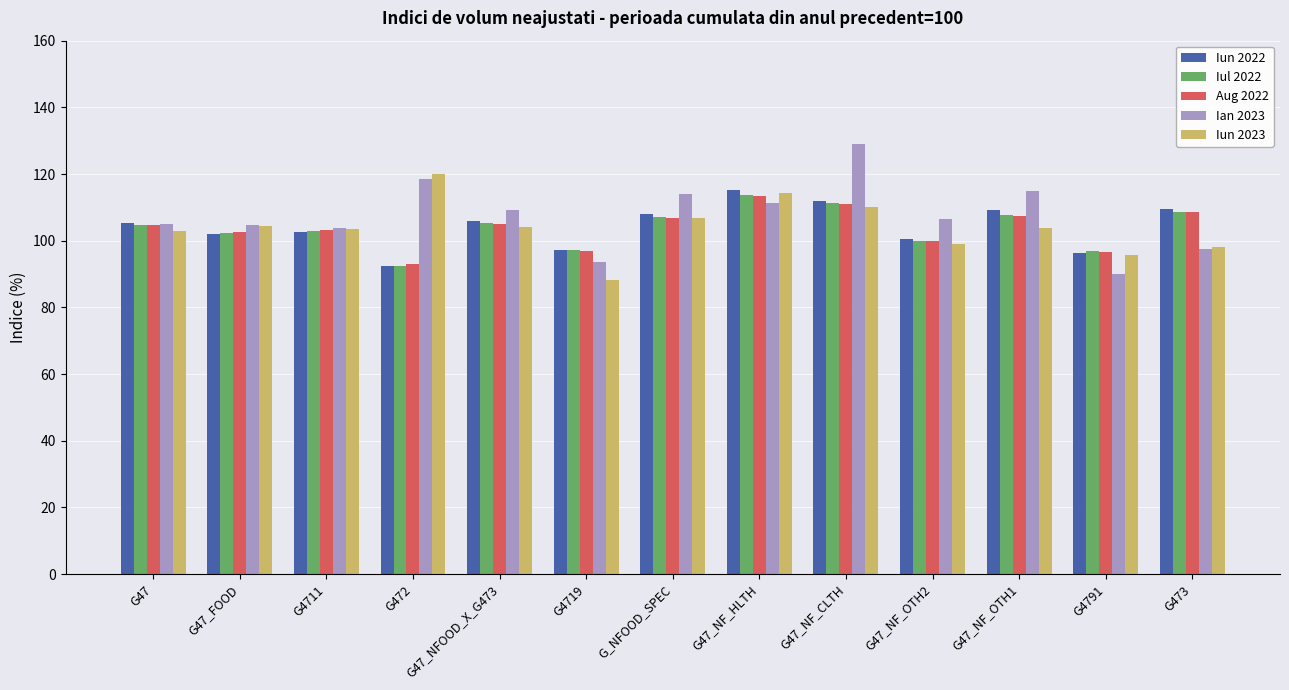

True or false: Iun 2022 has a value of 32.8 at G4791.

False